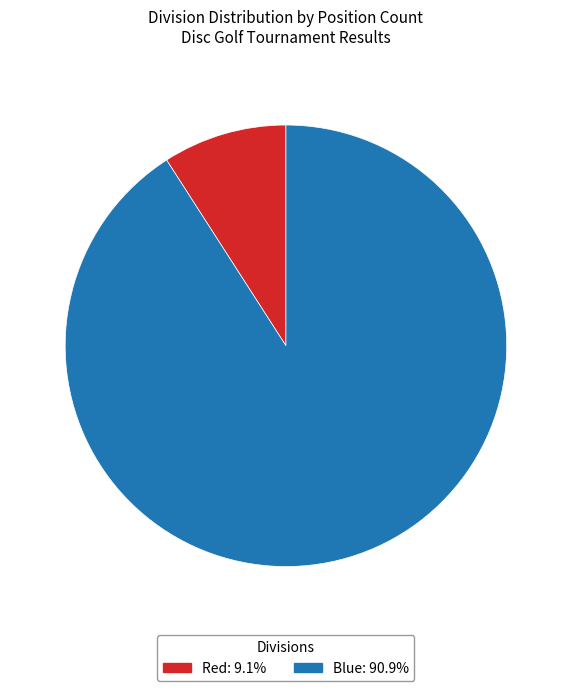

Count the number of slices in the pie.

2